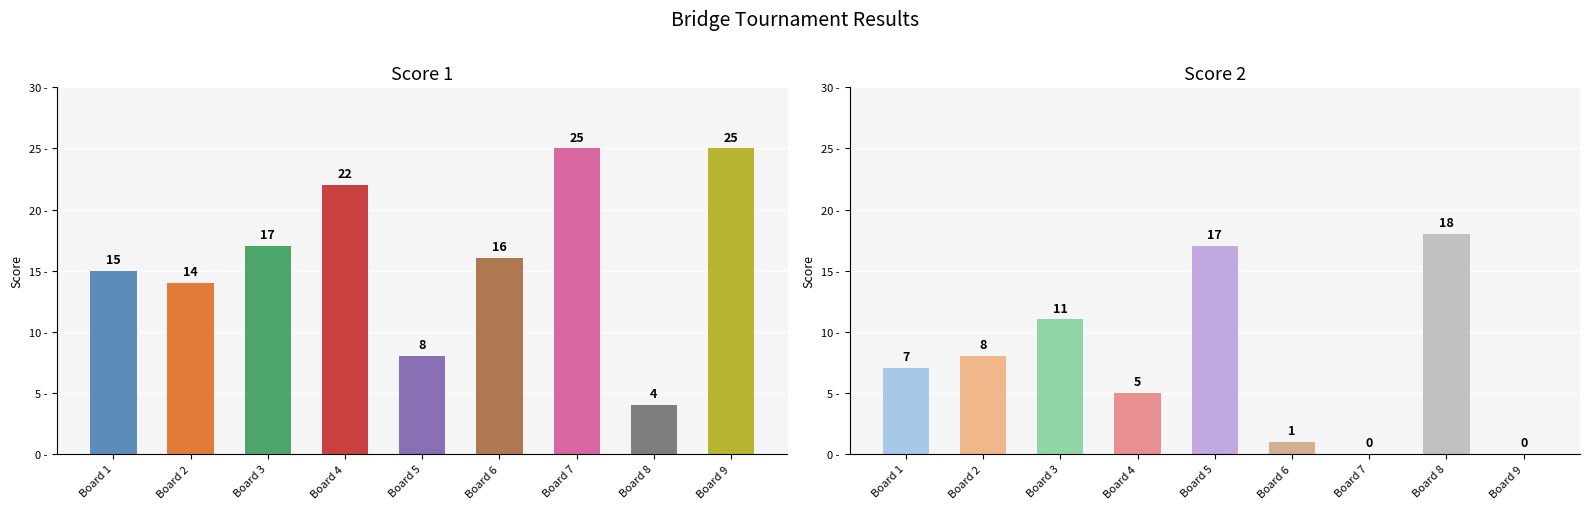

How many values in the Score 2 series exceed 7?

4